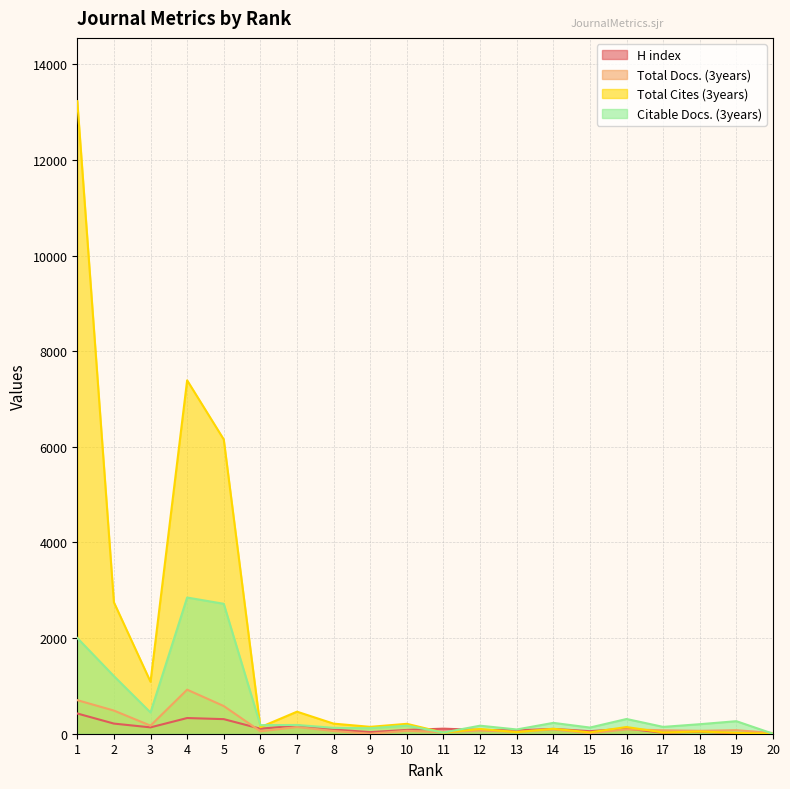

Between which two adjacent categories do Total Docs. (3years) and H index first intersect?

5 and 6